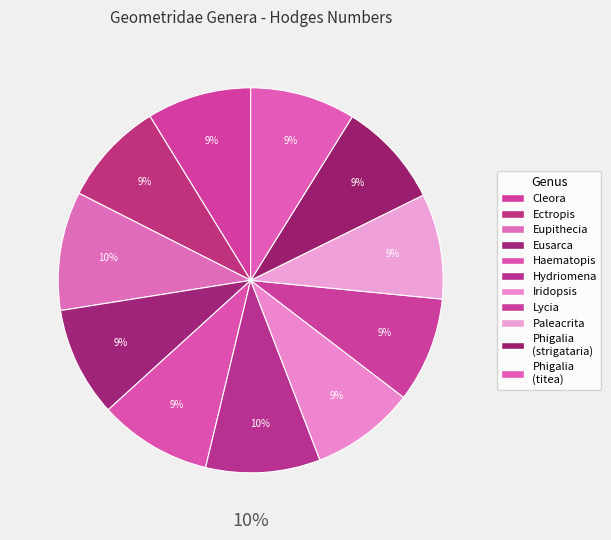

What is the total percentage of Iridopsis and Cleora?

17.5%